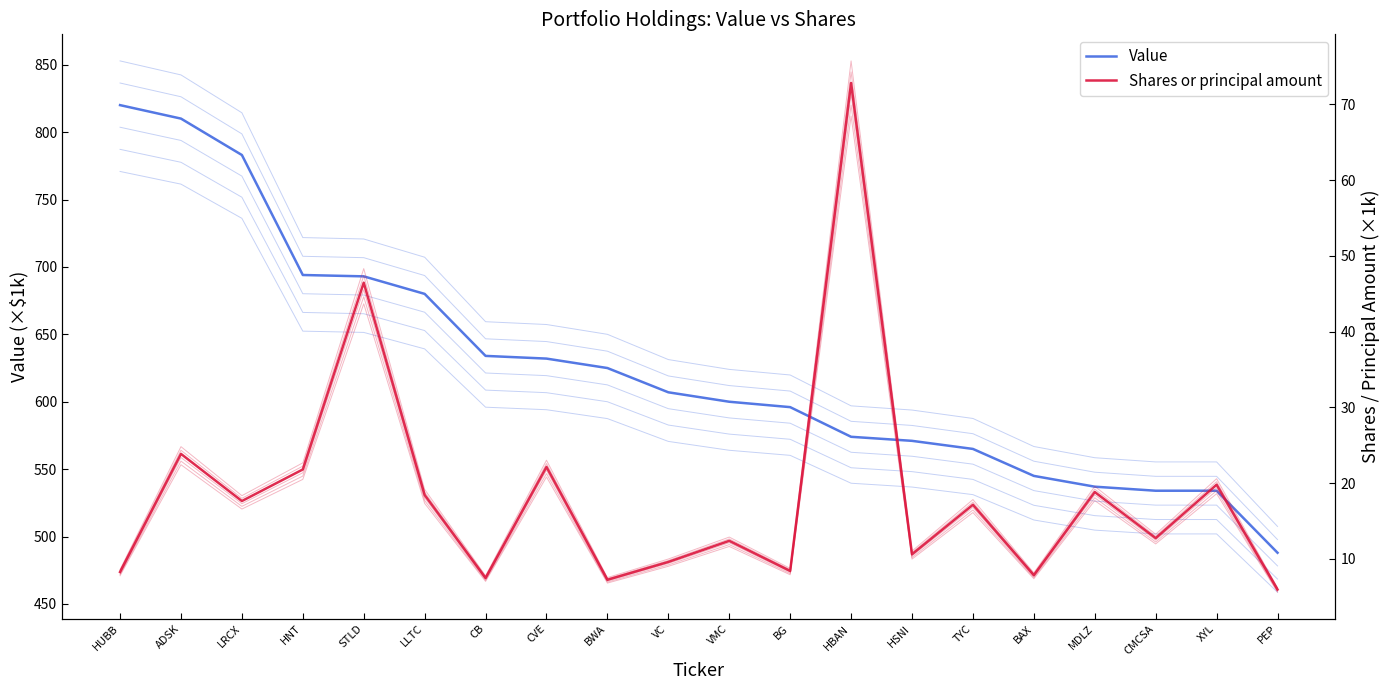

Which series changed the most between CB and BAX?

Value